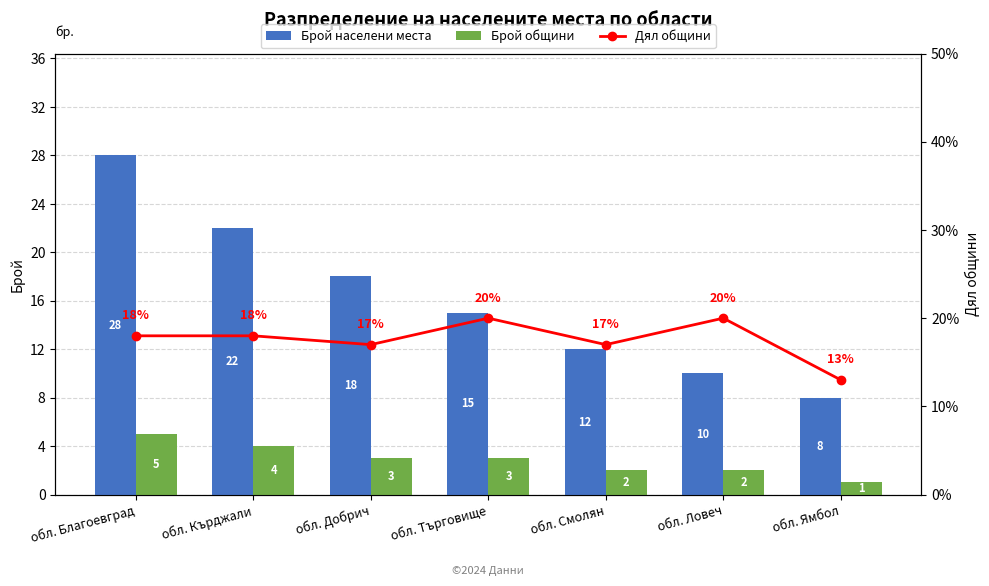

Which category has the lowest value across all series?

обл. Ямбол